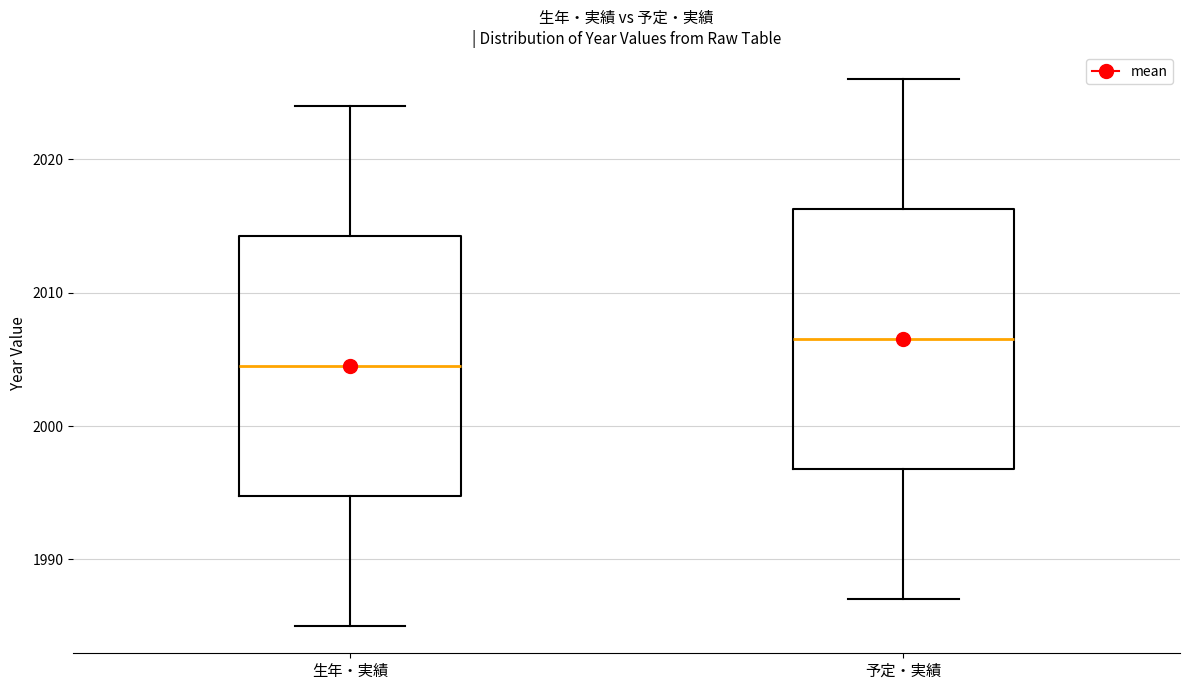

Where does the median line of the box for 予定・実績 sit on the y-axis? The values are not printed on the chart, so give them approximately, as read against the axis.

2007